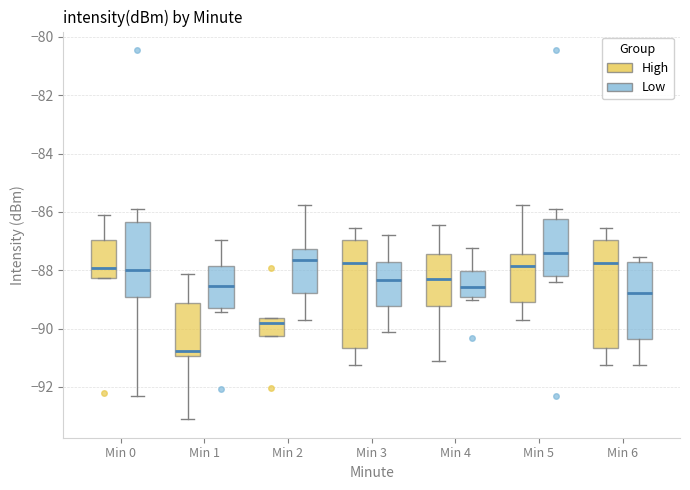

Reading left to right, transcribe this box plot: for each box, give where its median line is, the range the box spans, and where its two whiskers end, as read against the y-axis. The values are not printed on the chart, so give them approximately, as read against the axis.

Min 0 (High): median -88.0, box -88.2 to -87.0, whiskers -88.2 to -86.2
Min 0 (Low): median -88.0, box -89.0 to -86.4, whiskers -92.4 to -86.0
Min 1 (High): median -90.8, box -91.0 to -89.2, whiskers -93.2 to -88.2
Min 1 (Low): median -88.6, box -89.4 to -87.8, whiskers -89.4 (just below the box's lower edge) to -87.0
Min 2 (High): median -89.8, box -90.2 to -89.6, whiskers -90.2 to -89.6
Min 2 (Low): median -87.6, box -88.8 to -87.2, whiskers -89.8 to -85.8
Min 3 (High): median -87.8, box -90.6 to -87.0, whiskers -91.2 to -86.6
Min 3 (Low): median -88.4, box -89.2 to -87.8, whiskers -90.2 to -86.8
Min 4 (High): median -88.4, box -89.2 to -87.4, whiskers -91.2 to -86.4
Min 4 (Low): median -88.6, box -89.0 to -88.0, whiskers -89.0 (just below the box's lower edge) to -87.2
Min 5 (High): median -87.8, box -89.0 to -87.4, whiskers -89.8 to -85.8
Min 5 (Low): median -87.4, box -88.2 to -86.2, whiskers -88.4 to -86.0
Min 6 (High): median -87.8, box -90.6 to -87.0, whiskers -91.2 to -86.6
Min 6 (Low): median -88.8, box -90.4 to -87.8, whiskers -91.2 to -87.6